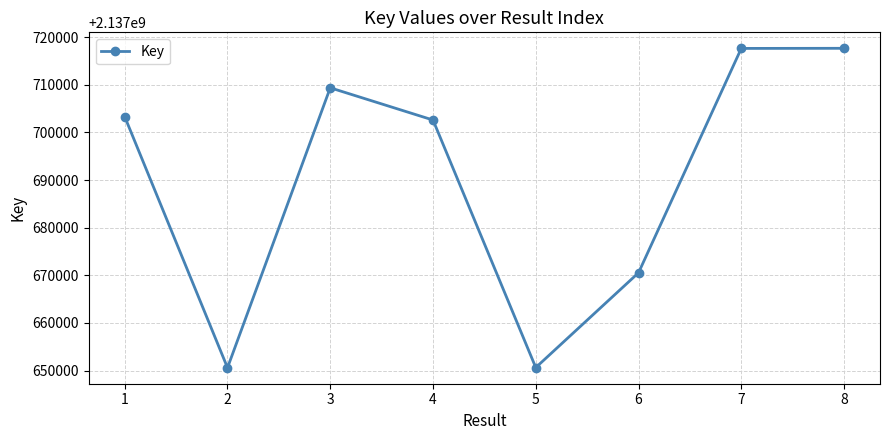

What is the value of the 7th point from the left?

2137717634